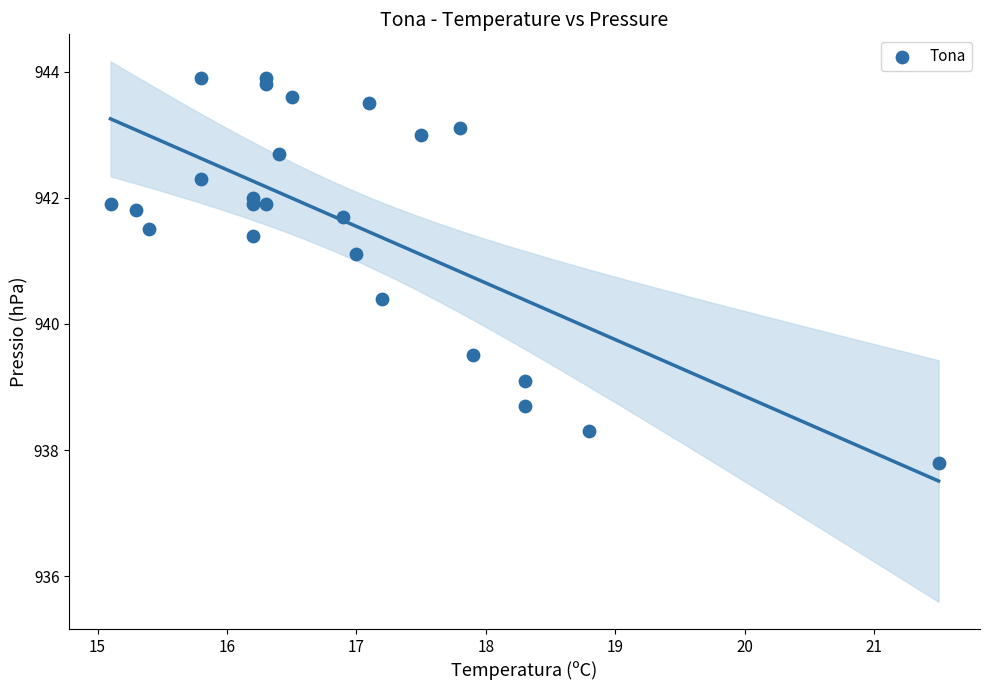

What Y value in the scatter plot is closest to 940?

940.4